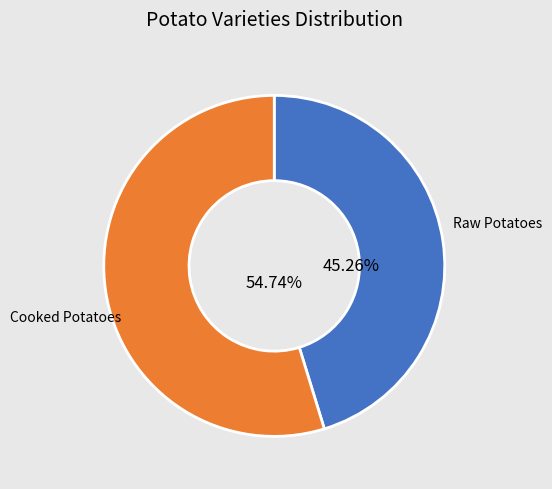

Count the number of slices in the pie.

2